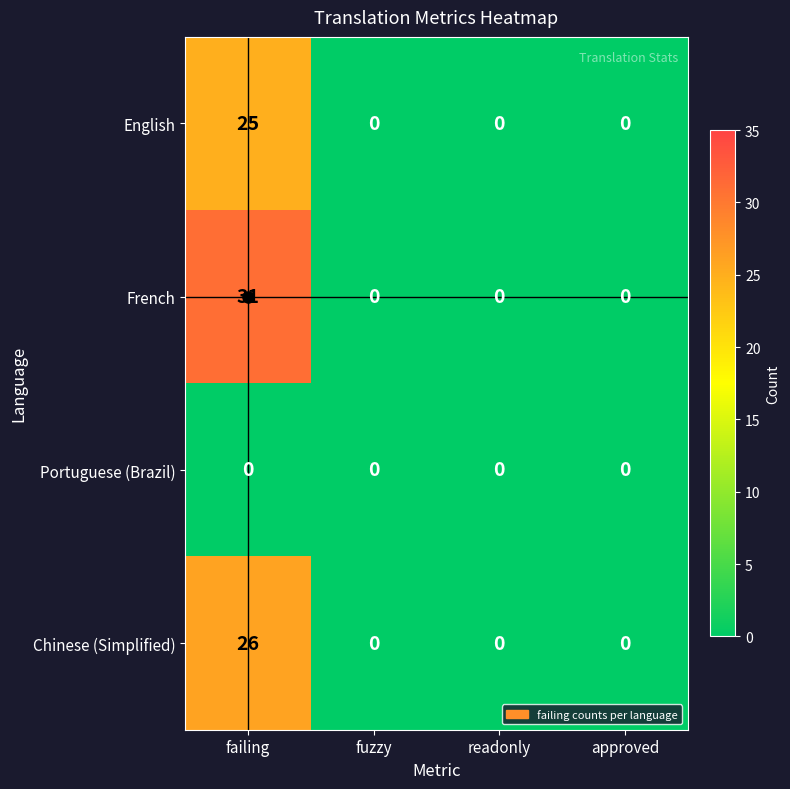

List the series in order of their peak value, highest first.

French, Chinese (Simplified), English, Portuguese (Brazil)